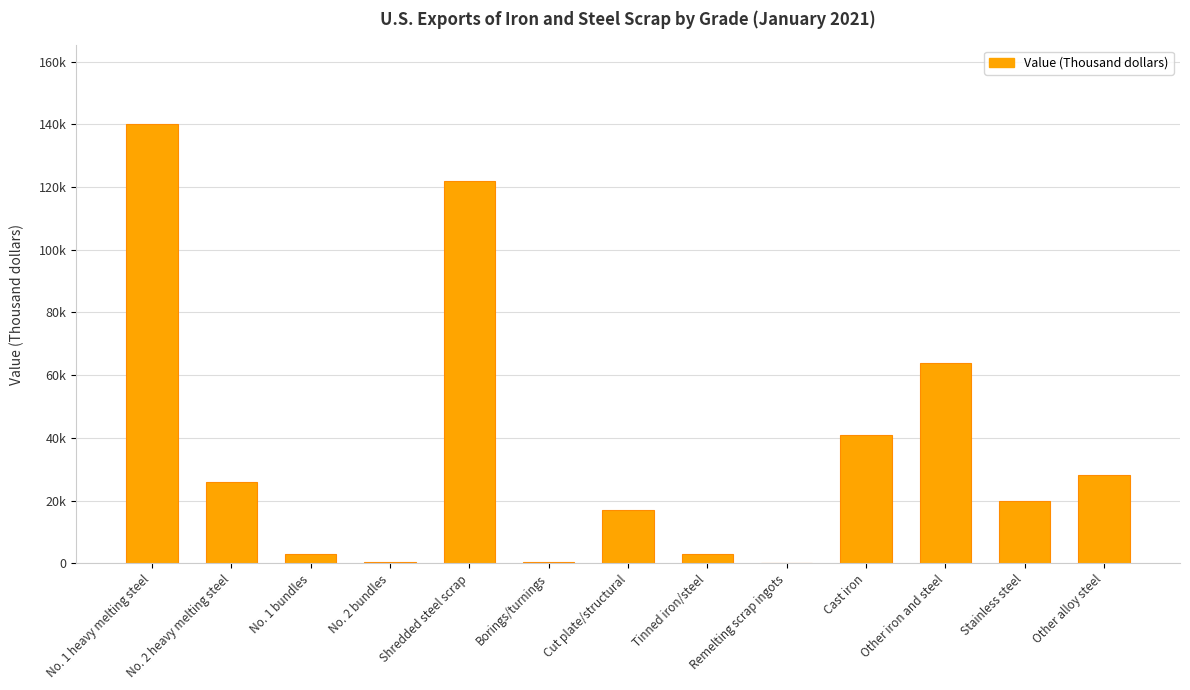

Reading left to right, list all the values displayed in this chart.

140000	25900	2990	411	122000	367	16900	2900	226	40900	64000	19800	28200